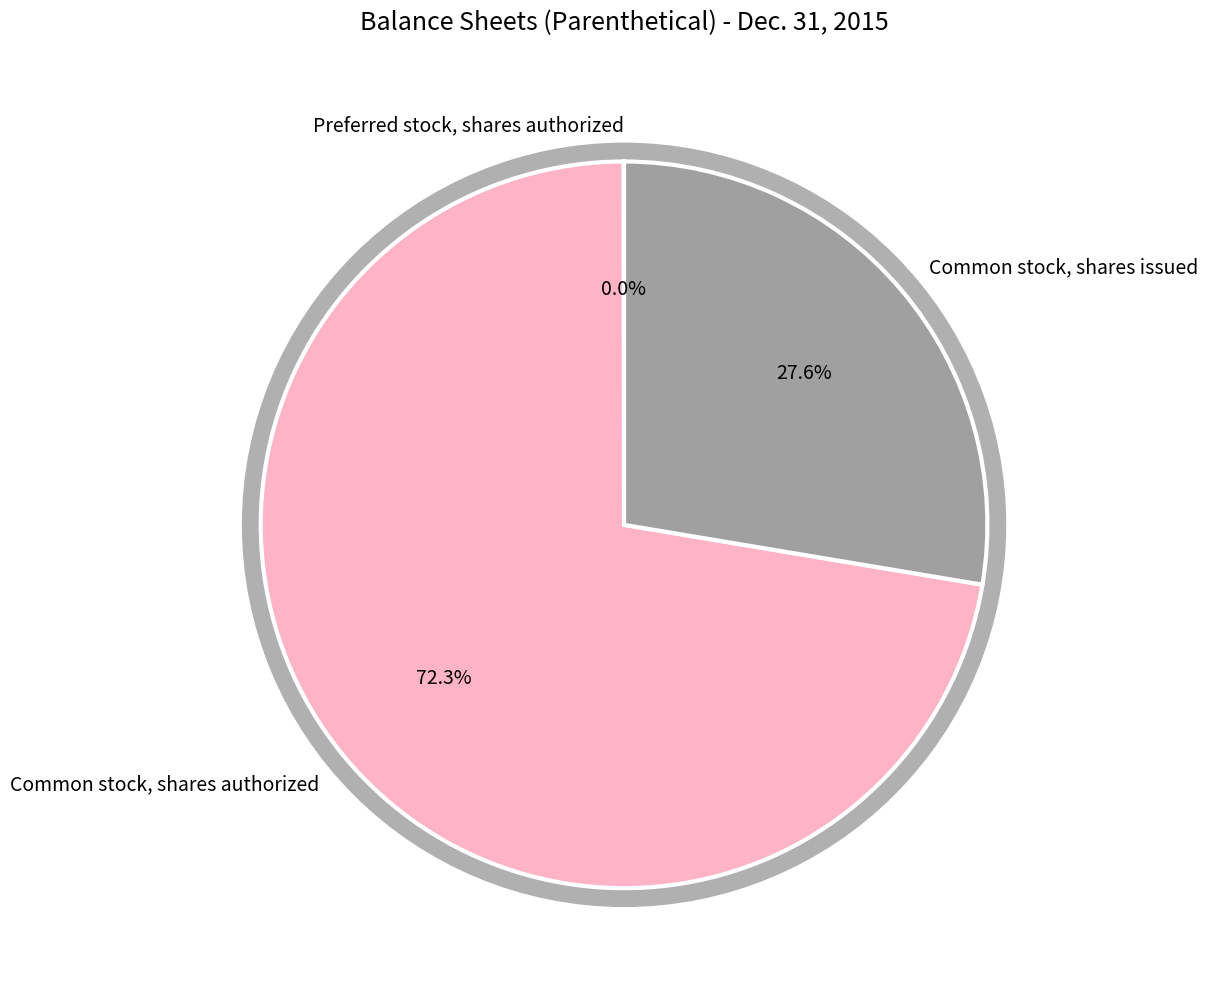

Combined, what portion of the pie is Common stock, shares issued and Preferred stock, shares authorized?

27.7%